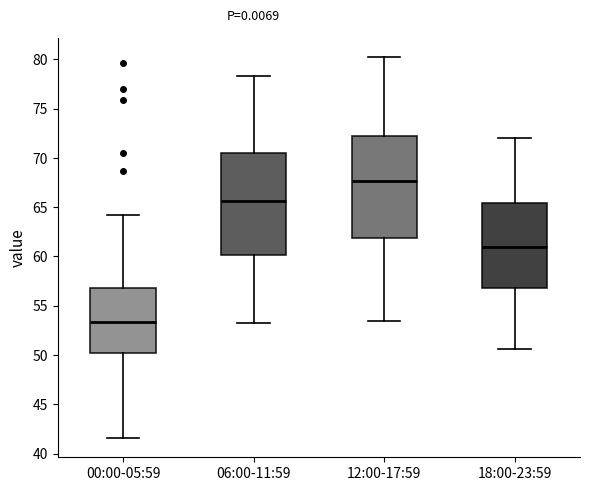

Reading left to right, read every box against the y-axis: the position of its median line, the range the box covers, and the ends of its whiskers. The values are not printed on the chart, so give them approximately, as read against the axis.

00:00-05:59: median 53.5, box 50.0 to 57.0, whiskers 41.5 to 64.0
06:00-11:59: median 65.5, box 60.0 to 70.5, whiskers 53.0 to 78.5
12:00-17:59: median 67.5, box 62.0 to 72.0, whiskers 53.5 to 80.0
18:00-23:59: median 61.0, box 57.0 to 65.5, whiskers 50.5 to 72.0